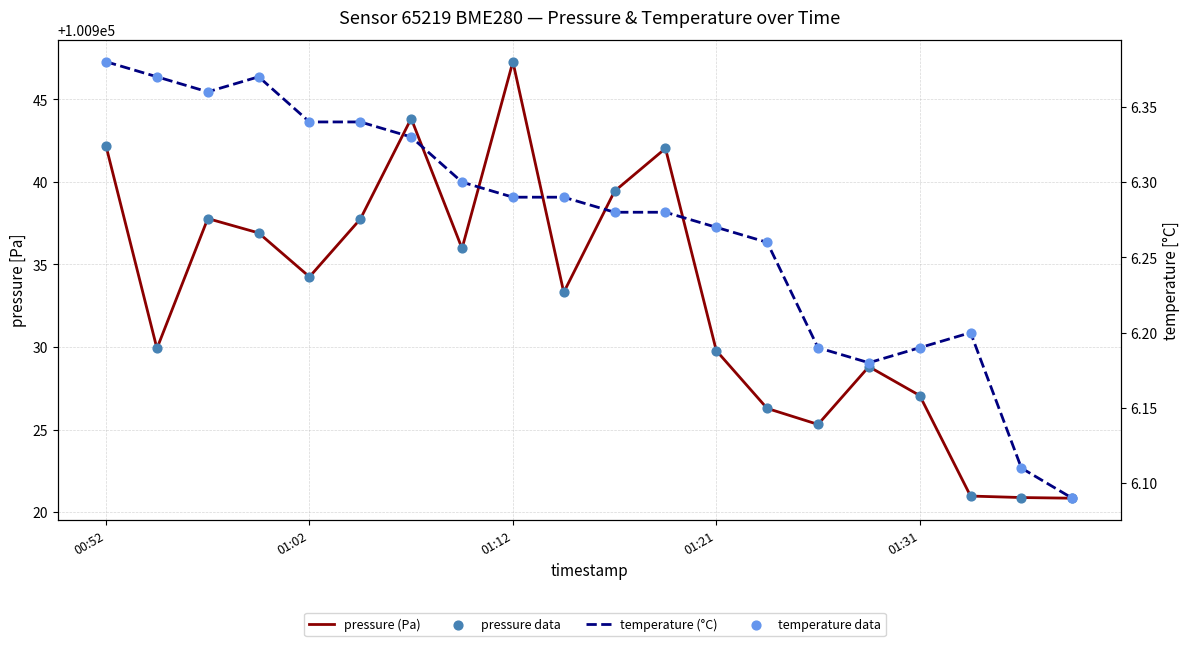

What is the total value across all series at 14?

201863.0